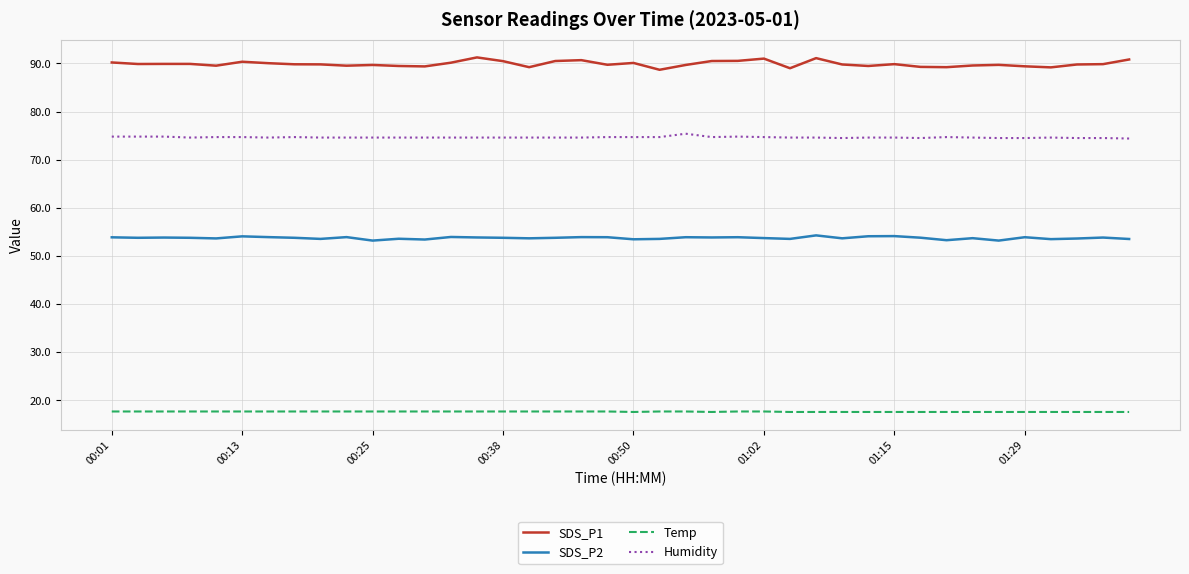

What is the difference between the maximum and minimum values in the SDS_P1 series?

2.6